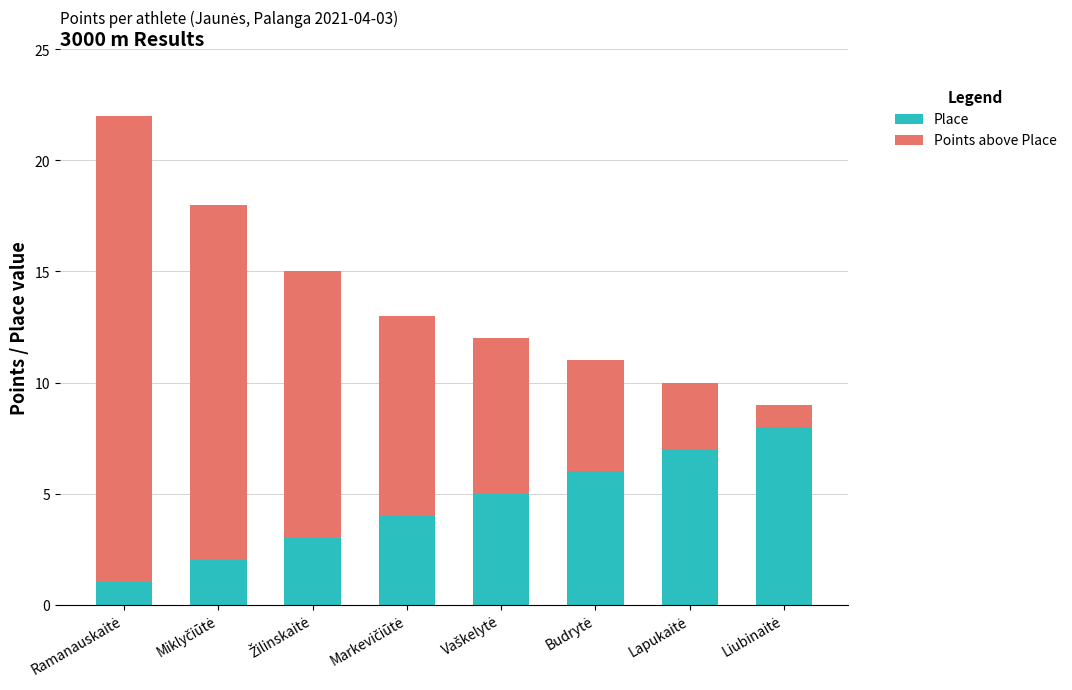

What is the highest value of the Place series?

8